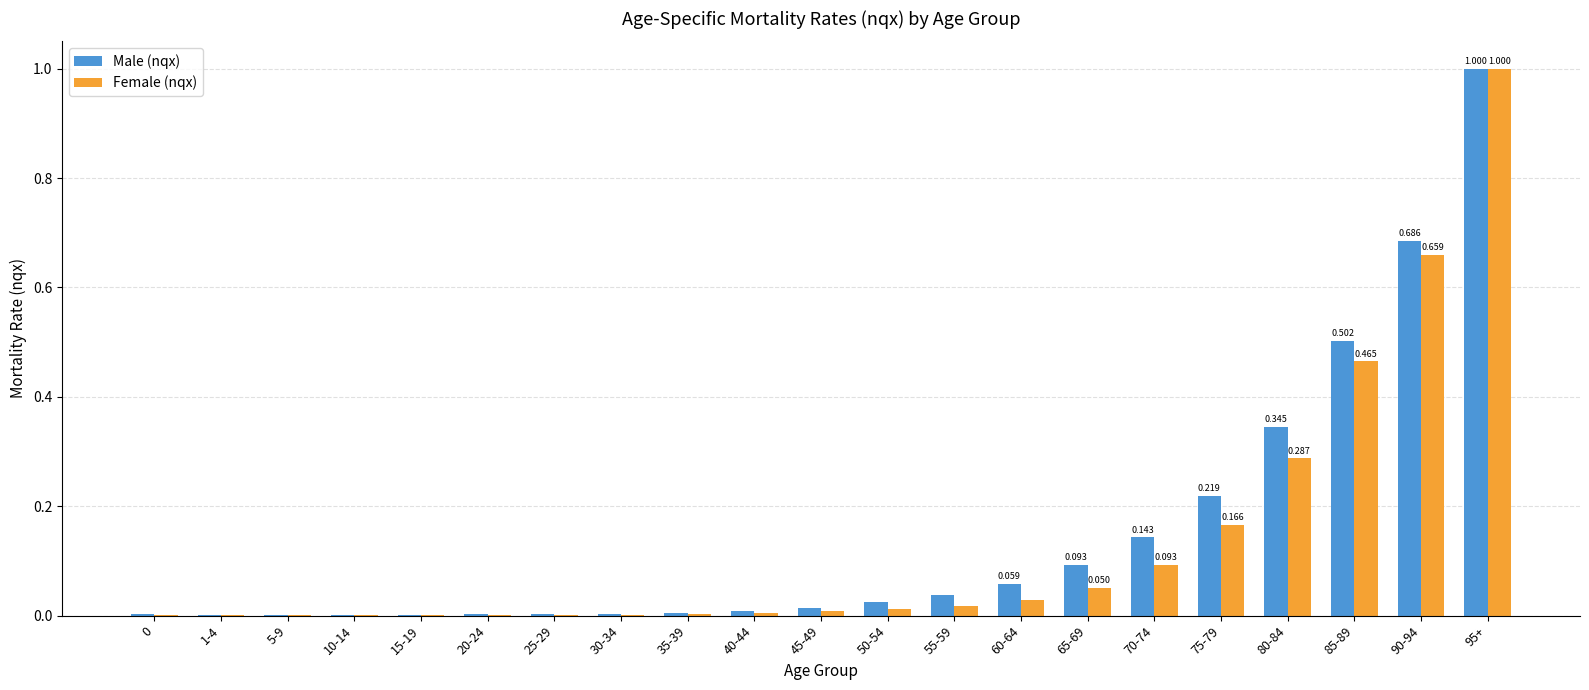

Is the value of Male (nqx) at 50-54 greater than the value of Female (nqx) at 10-14?

Yes